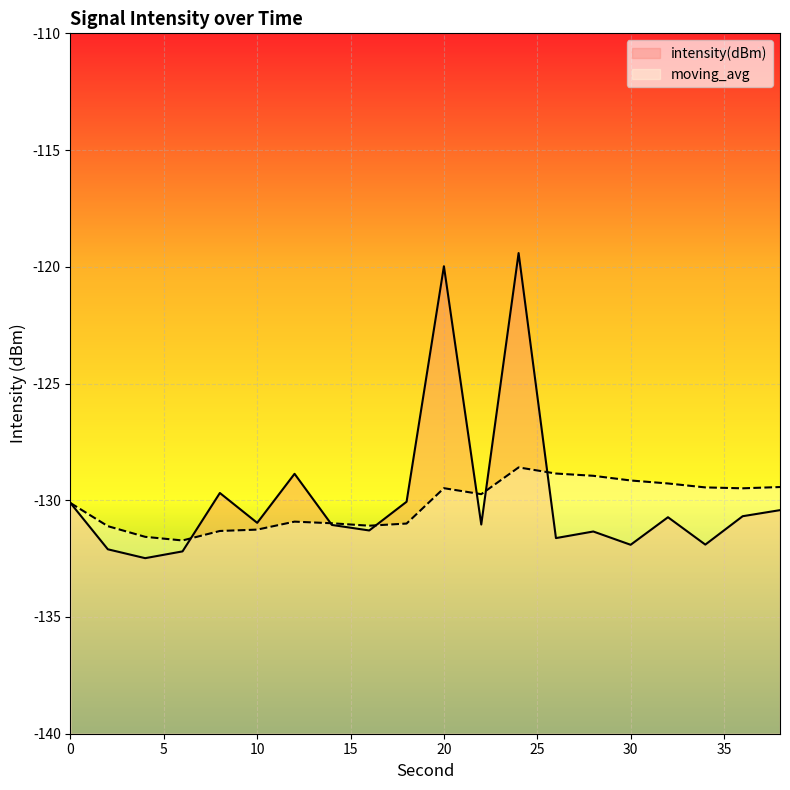

What is the value of the intensity(dBm) point at the 4th from the left?

-132.2